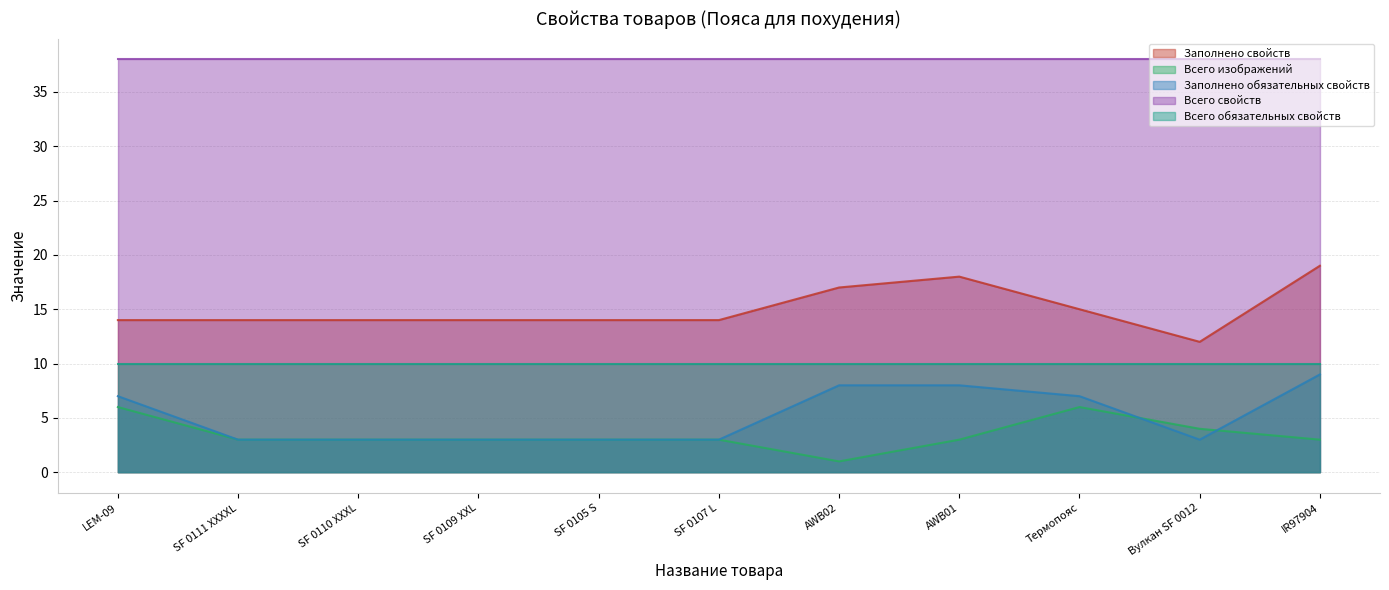

What is the total value across all series at Термопояс?

76